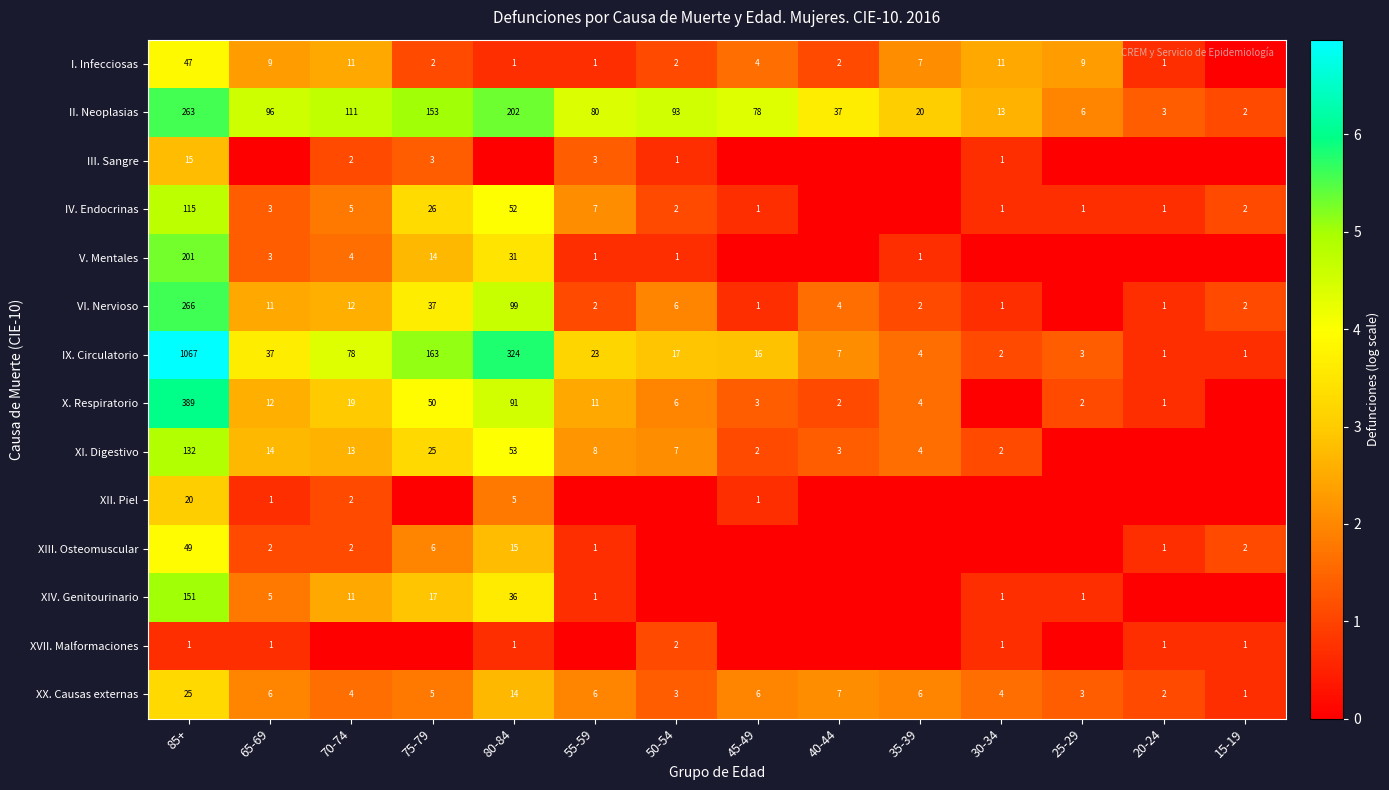

Is the value of IX. Circulatorio at 70-74 greater than the value of XX. Causas externas at 55-59?

Yes